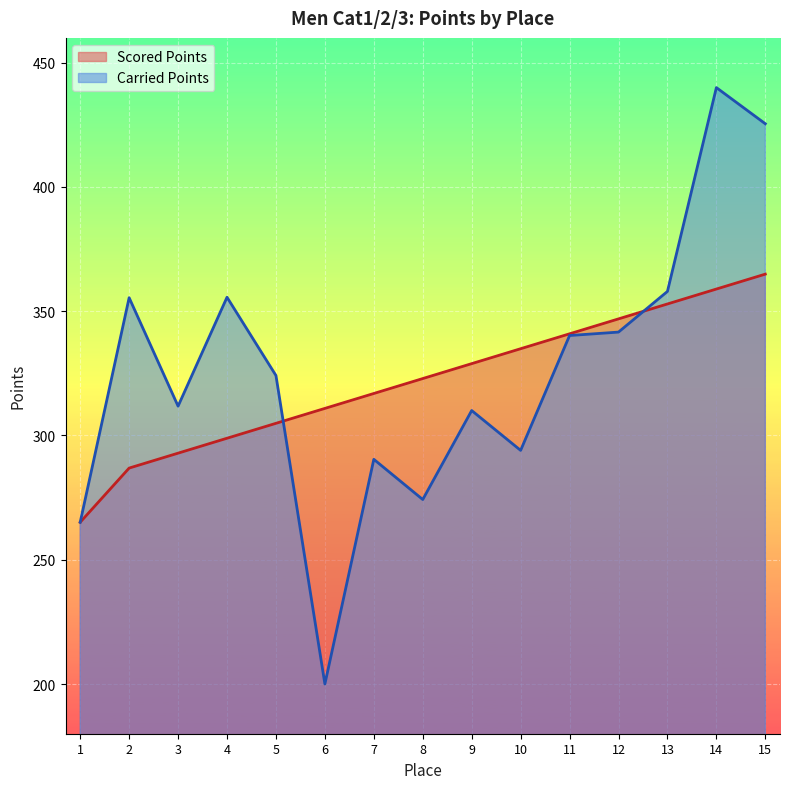

How many values in the Carried Points series are below 324?

7